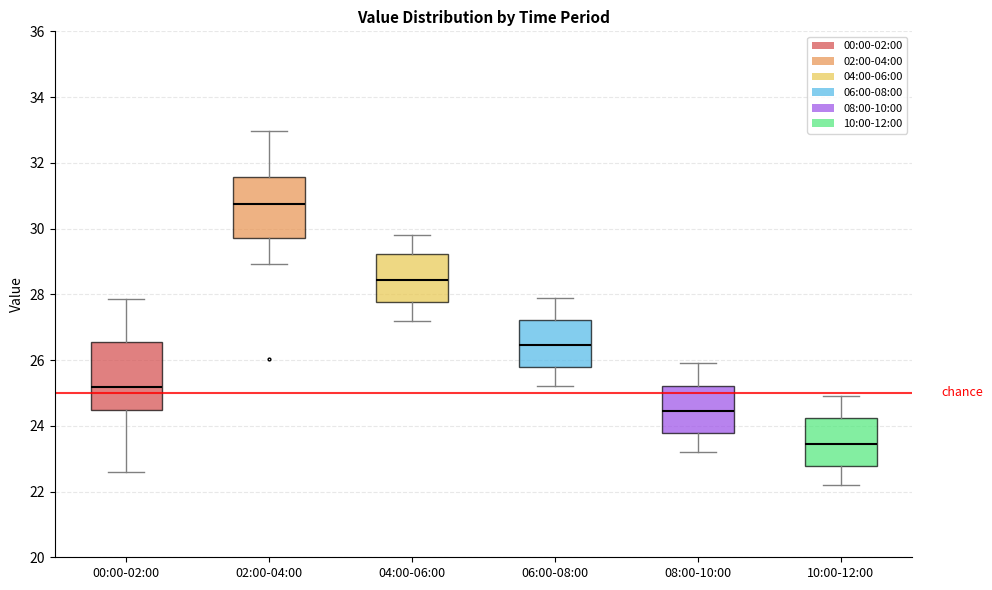

Reading left to right, read every box against the y-axis: the position of its median line, the range the box covers, and the ends of its whiskers. The values are not printed on the chart, so give them approximately, as read against the axis.

00:00-02:00: median 25.2, box 24.4 to 26.6, whiskers 22.6 to 27.8
02:00-04:00: median 30.8, box 29.8 to 31.6, whiskers 29.0 to 33.0
04:00-06:00: median 28.4, box 27.8 to 29.2, whiskers 27.2 to 29.8
06:00-08:00: median 26.4, box 25.8 to 27.2, whiskers 25.2 to 28.0
08:00-10:00: median 24.4, box 23.8 to 25.2, whiskers 23.2 to 26.0
10:00-12:00: median 23.4, box 22.8 to 24.2, whiskers 22.2 to 25.0